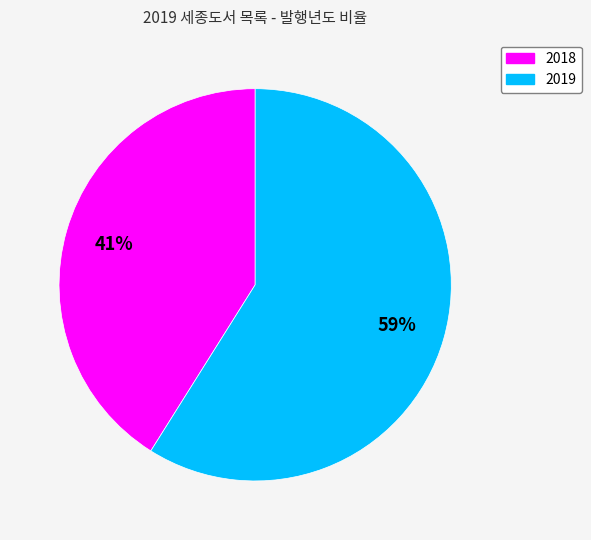

Count the number of slices in the pie.

2